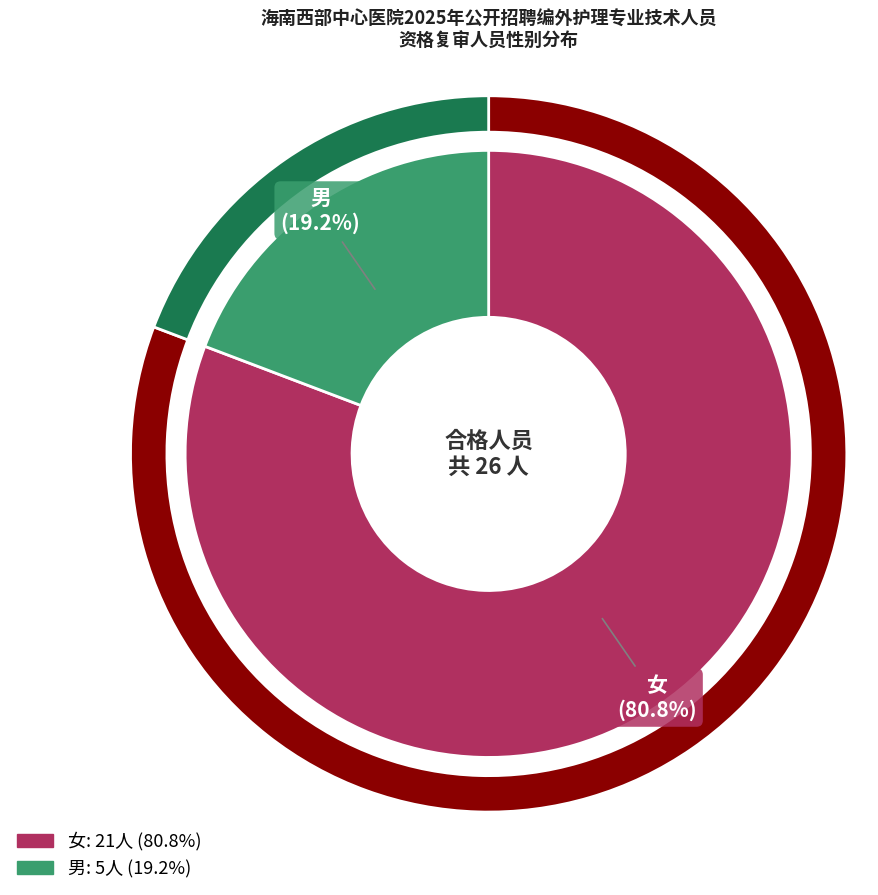

What portion of the pie excludes 男?

80.8%